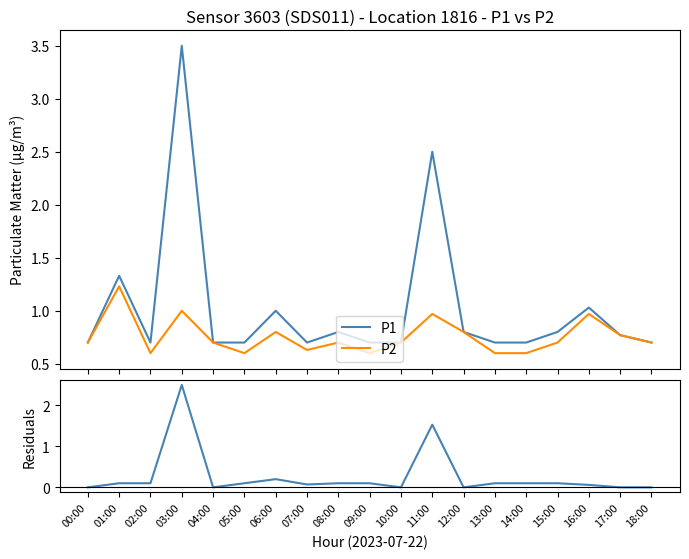

What is the average value of the P1 series?

1.0